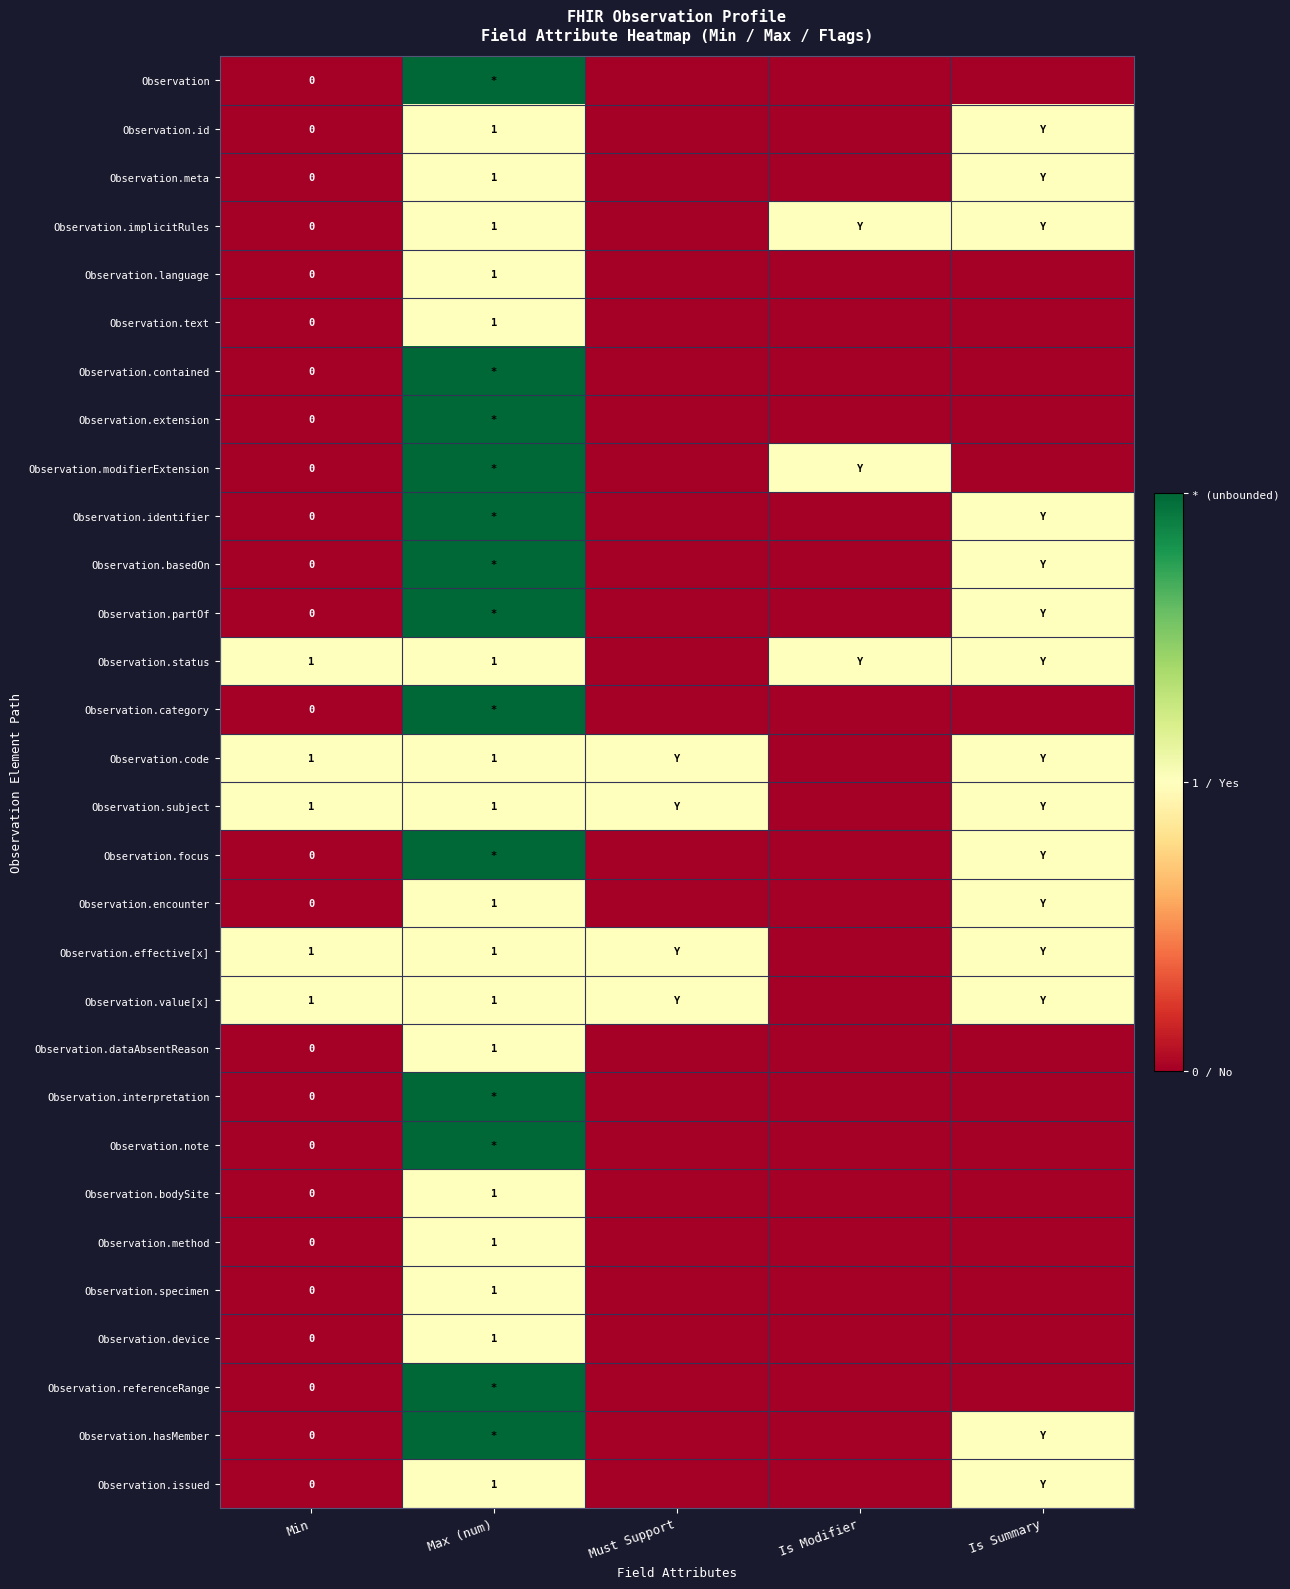

The Observation.status series shows 2 at Max (num). True or false?

False